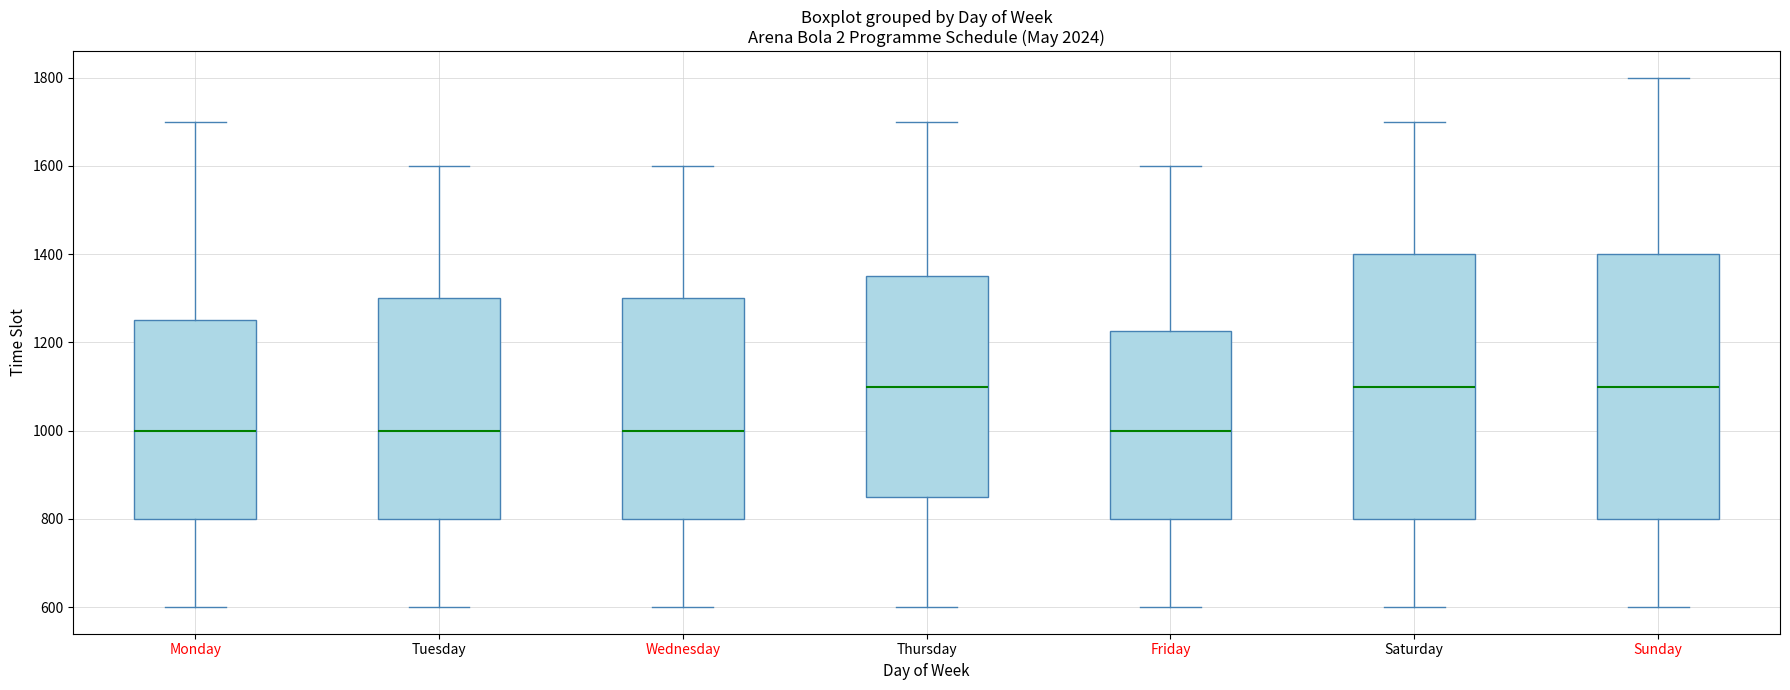

Reading left to right, transcribe this box plot: for each box, give where its median line is, the range the box spans, and where its two whiskers end, as read against the y-axis. The values are not printed on the chart, so give them approximately, as read against the axis.

Monday: median 1000, box 800 to 1260, whiskers 600 to 1700
Tuesday: median 1000, box 800 to 1300, whiskers 600 to 1600
Wednesday: median 1000, box 800 to 1300, whiskers 600 to 1600
Thursday: median 1100, box 860 to 1360, whiskers 600 to 1700
Friday: median 1000, box 800 to 1220, whiskers 600 to 1600
Saturday: median 1100, box 800 to 1400, whiskers 600 to 1700
Sunday: median 1100, box 800 to 1400, whiskers 600 to 1800